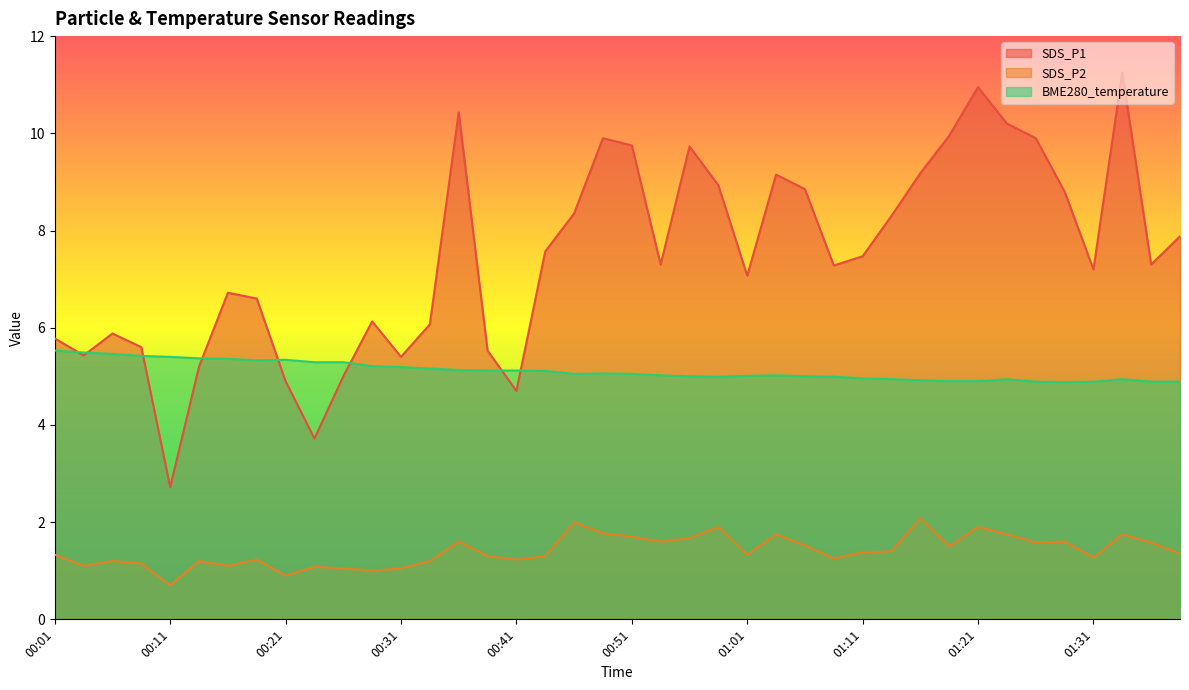

What is the label of the 26th point from the right?

00:36